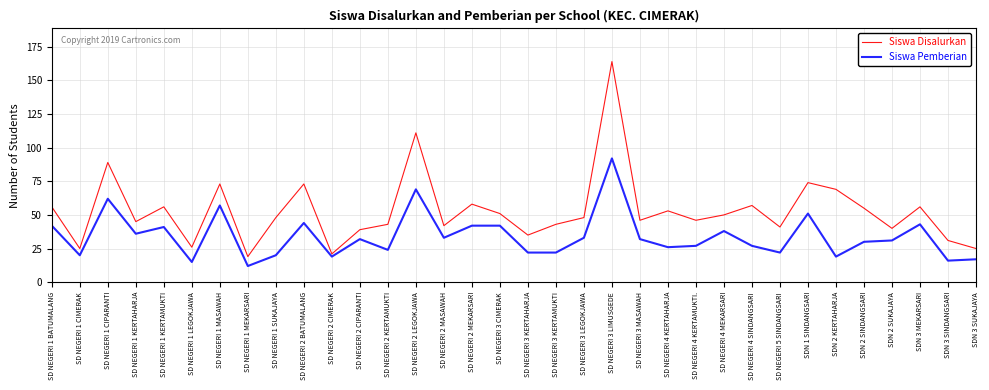

Where does the Siswa Disalurkan series first go above 48?

SD NEGERI 1 BATUMALANG